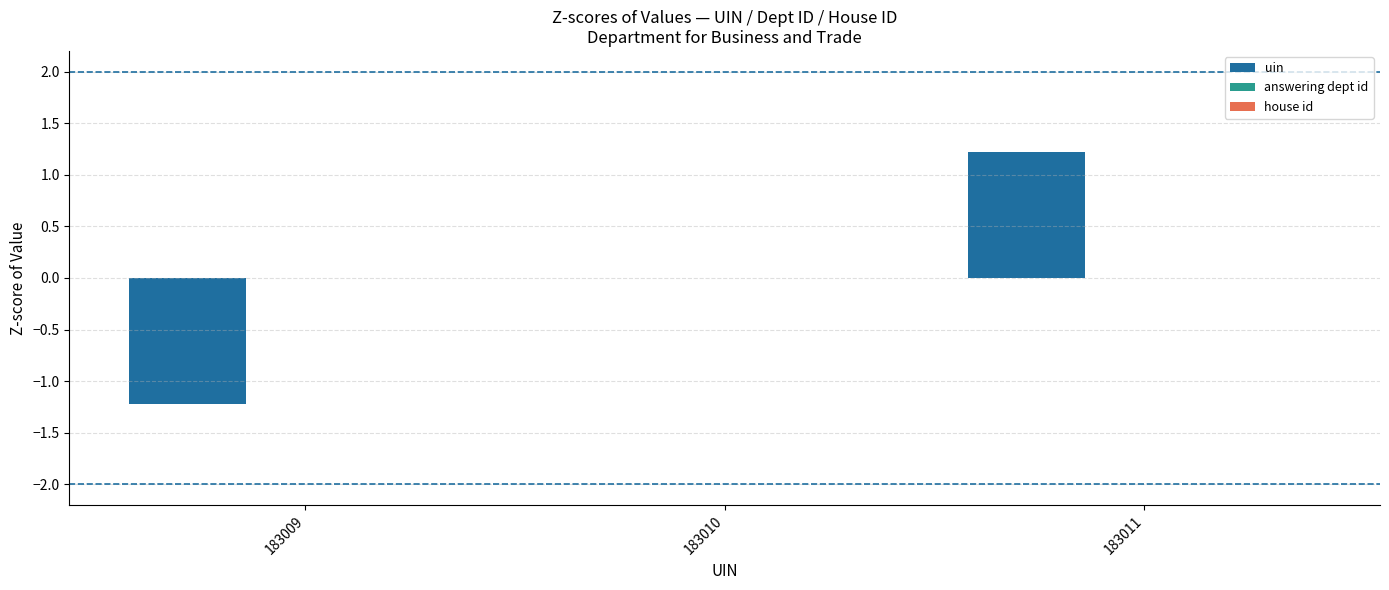

What is the greatest value displayed?

1.2